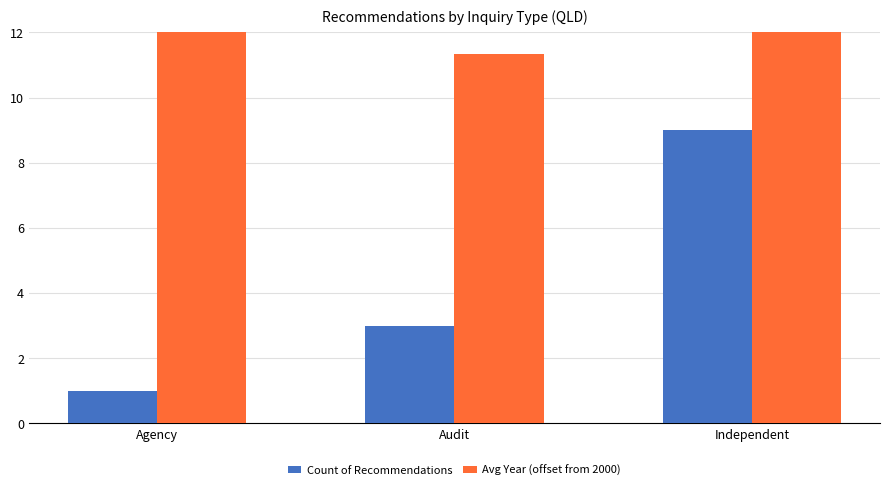

Reading right to left, transcribe all the data shown in this chart.

Count of Recommendations: 9.0	3.0	1.0
Avg Year (offset from 2000): 13.0	11.3	17.0